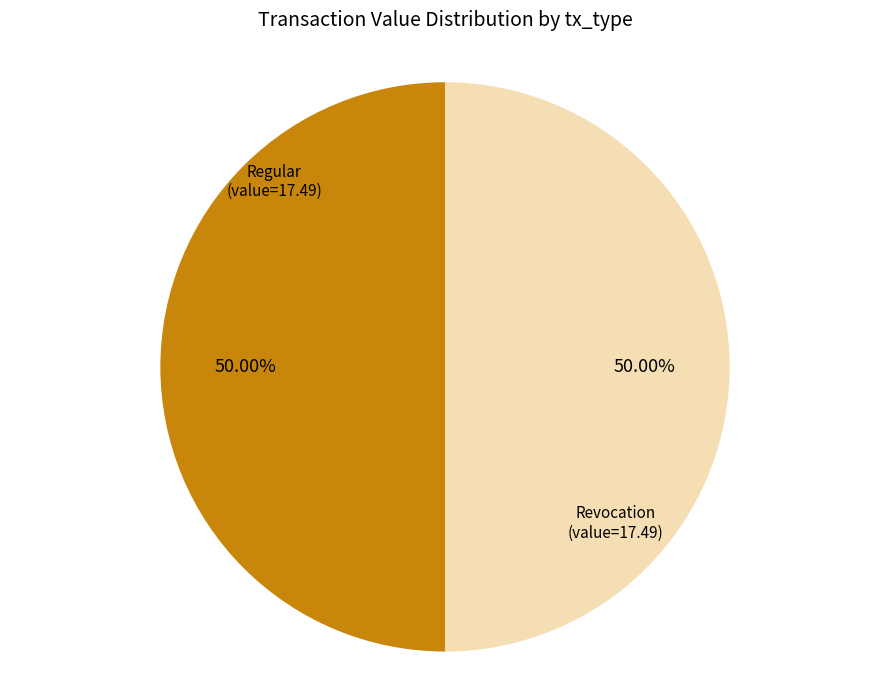

Combined, do Revocation (value=17.49) and Regular (value=17.49) account for over 50%?

Yes